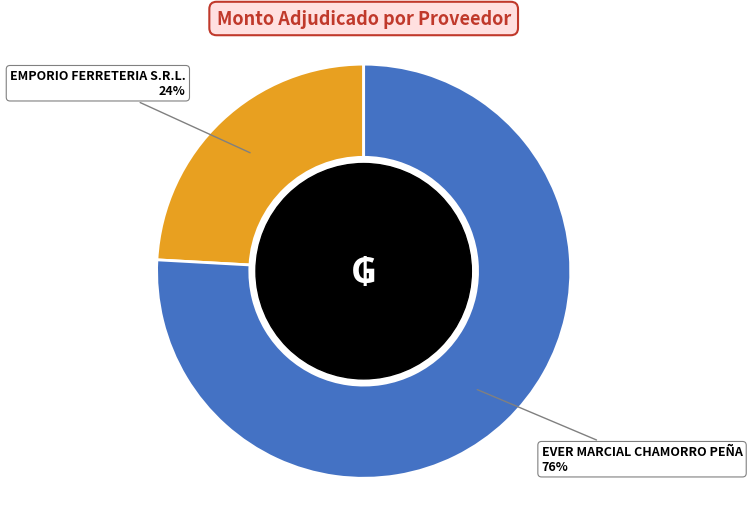

To the nearest percent, what portion does EVER MARCIAL CHAMORRO PEÑA represent?

76%